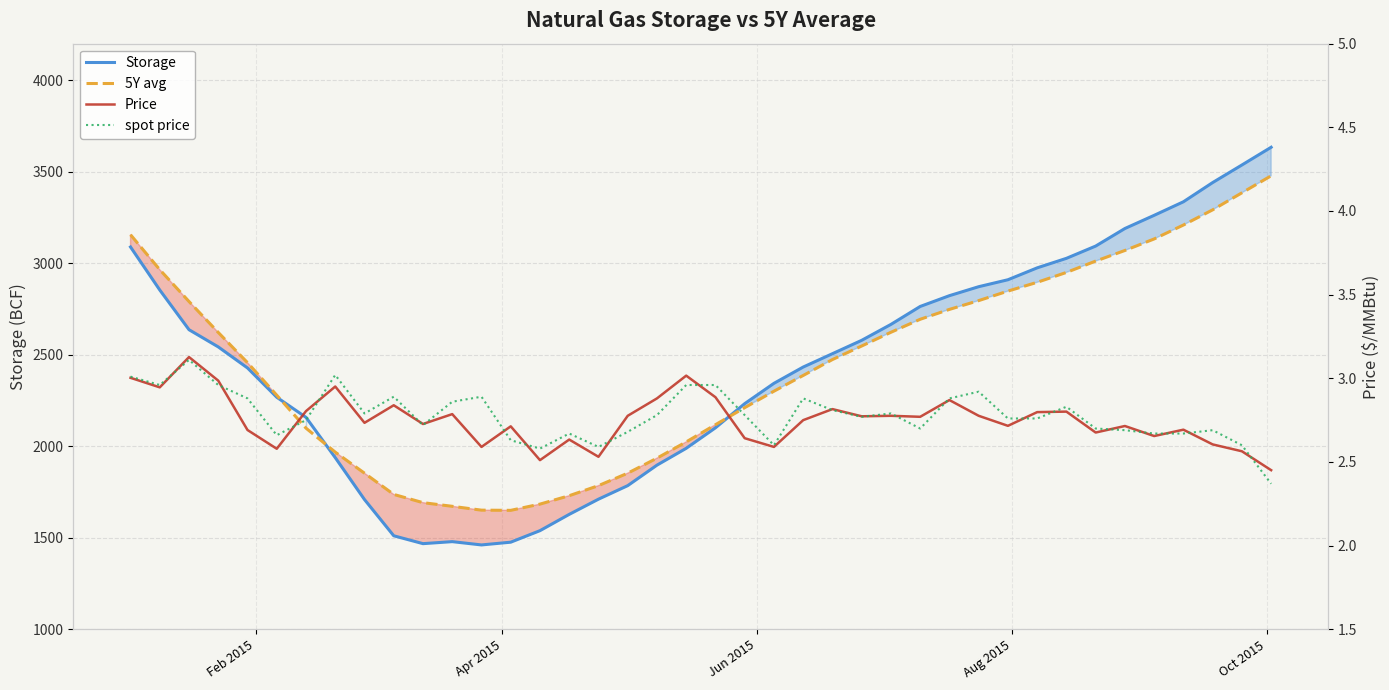

The value of Storage at 26 is 3975.5. True or false?

False